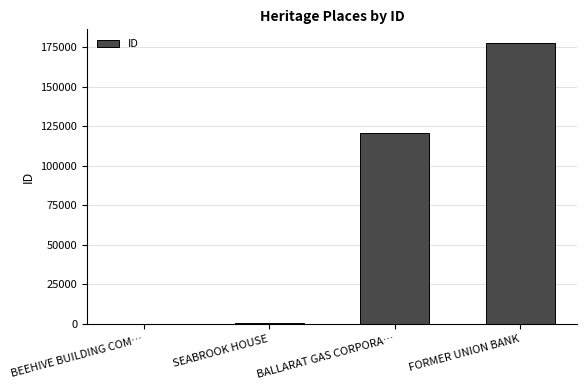

Does the chart contain stacked bars?

No